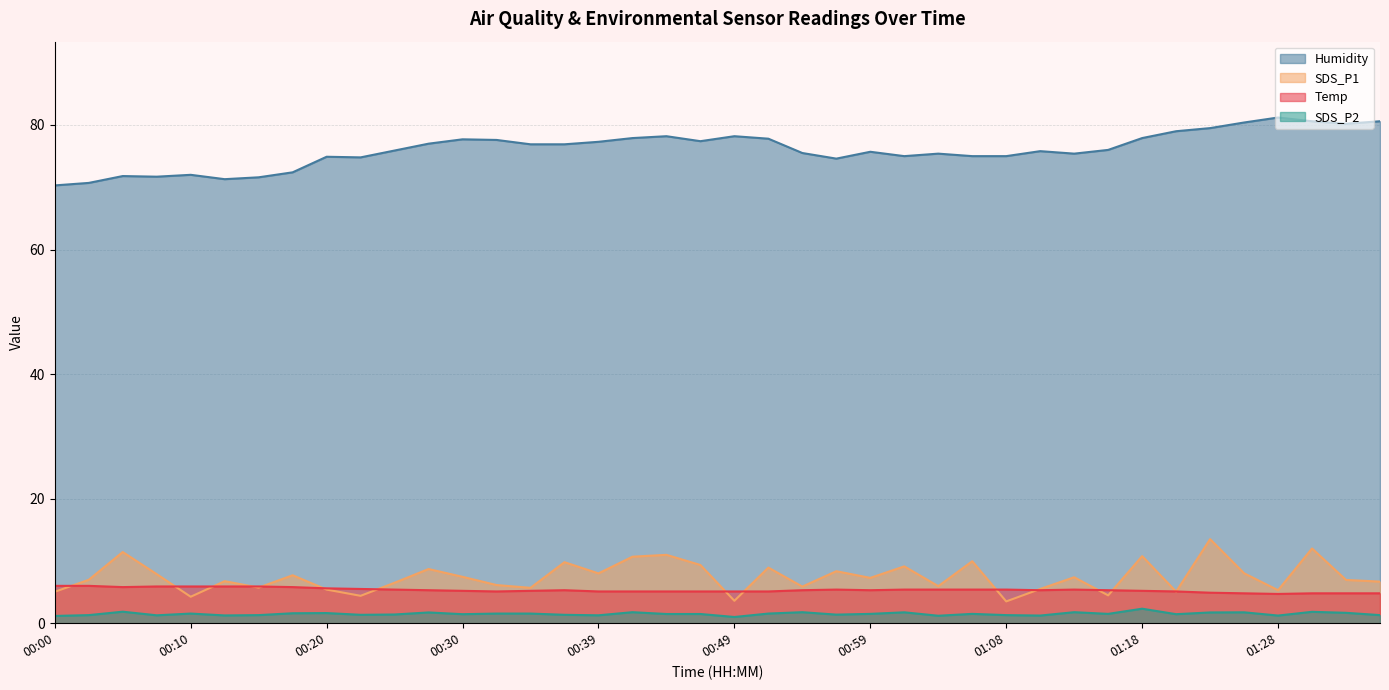

What is the total value across all series at 00:32?

90.4